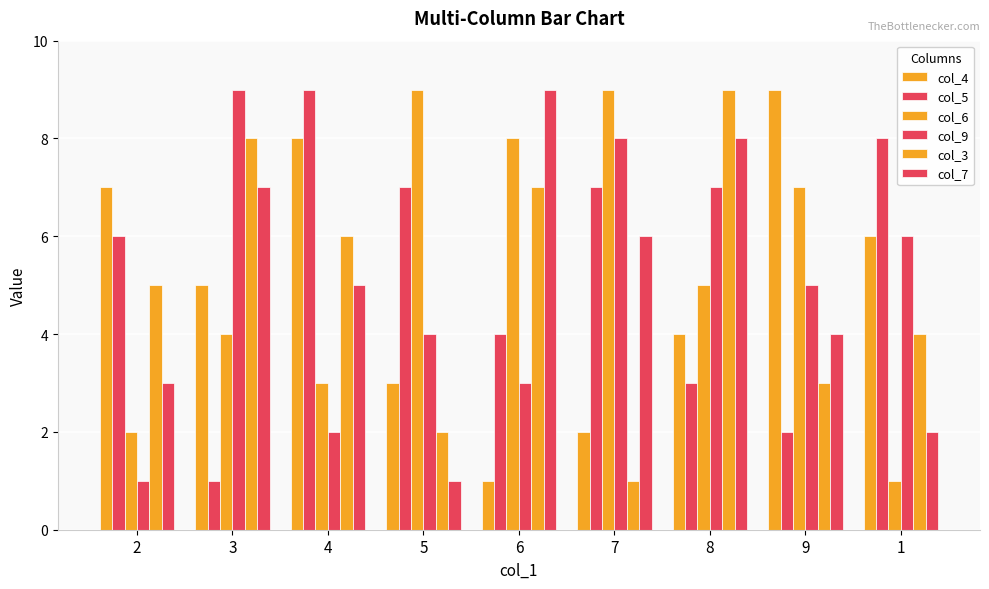

List the labels in order of col_7 value, largest first.

6, 8, 3, 7, 4, 9, 2, 1, 5